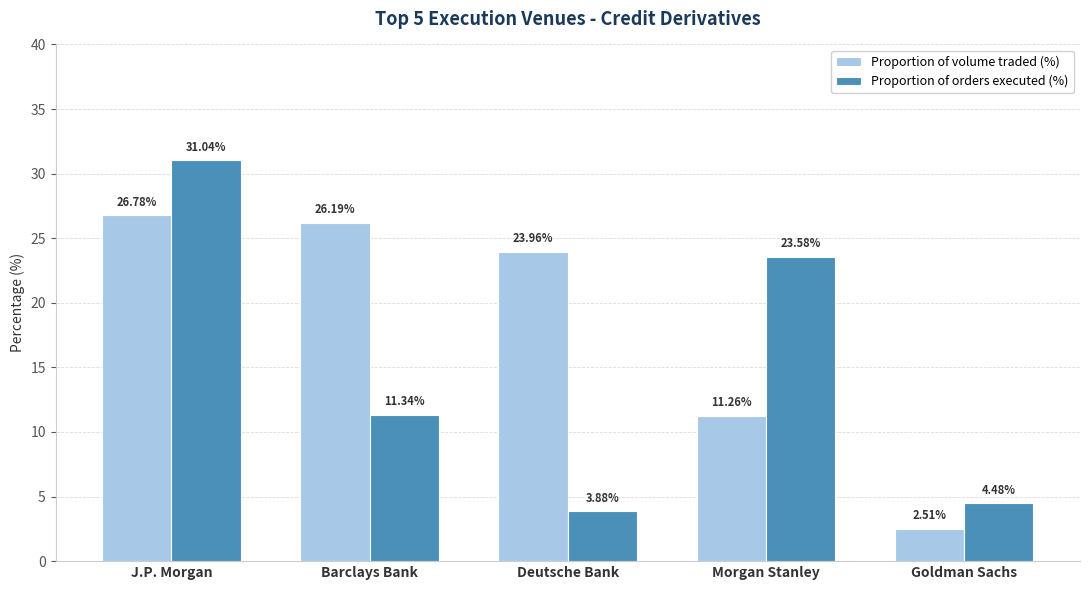

What is the label of the 3rd bar from the left?

Deutsche Bank